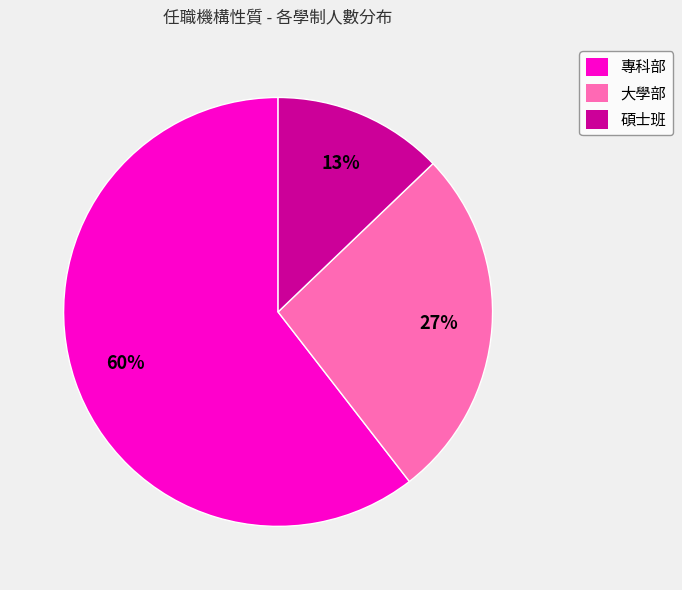

Which has a higher value, 碩士班 or 專科部?

專科部